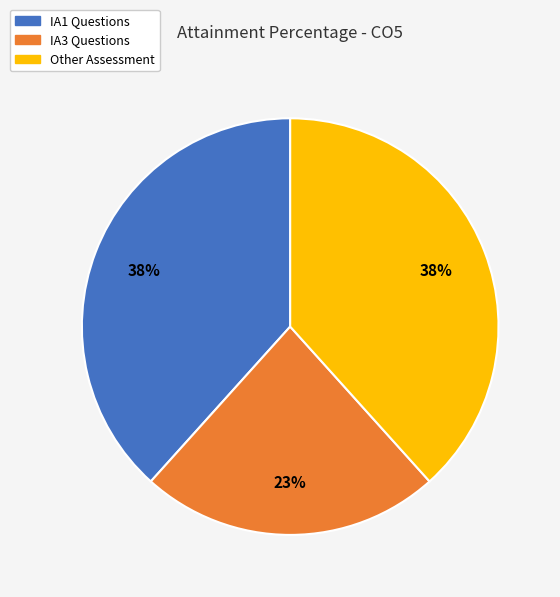

To the nearest percent, what is the average slice percentage?

33%